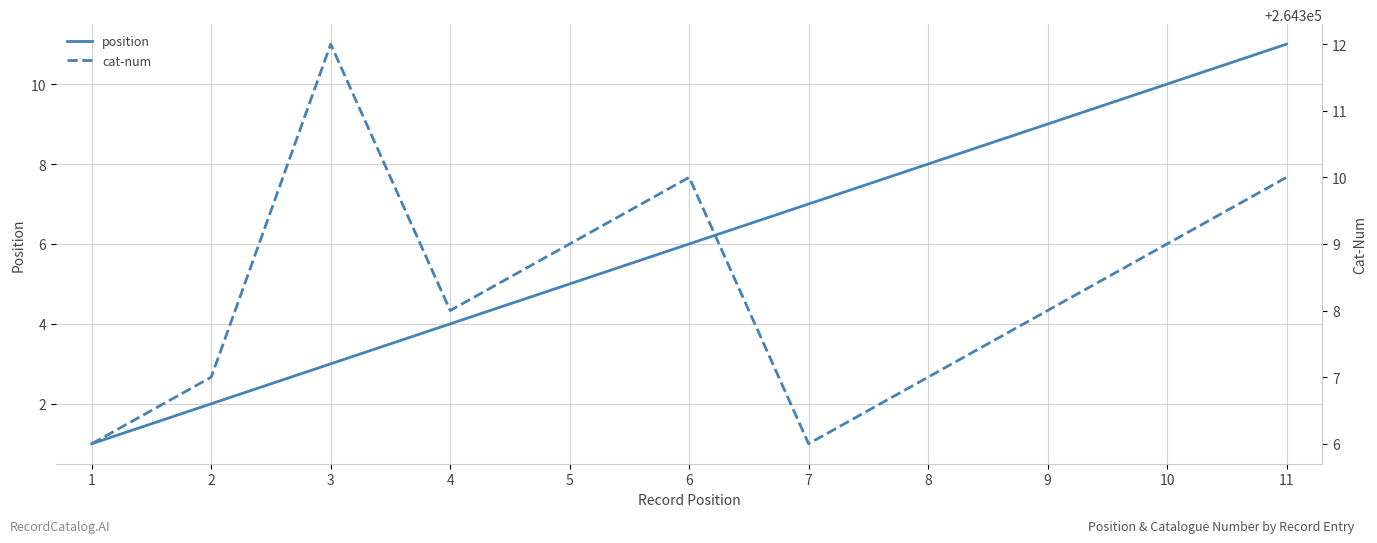

At which label does position first exceed 6?

7